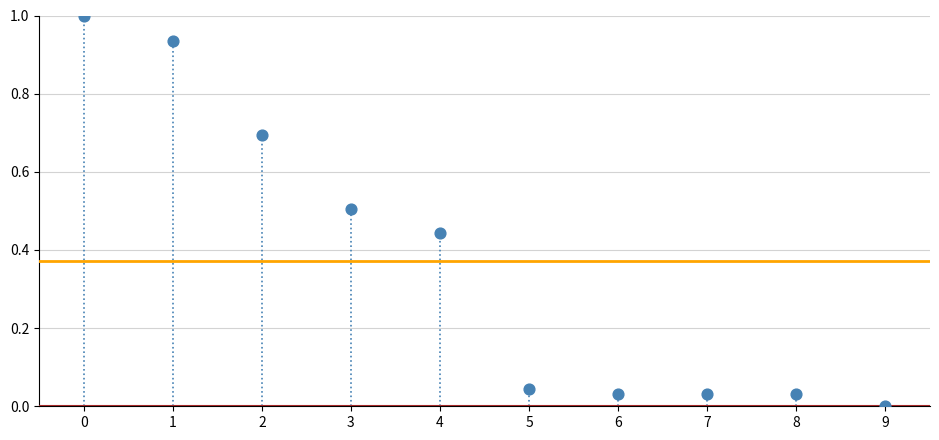

What is the range of Y values (max minus min)?

1.0